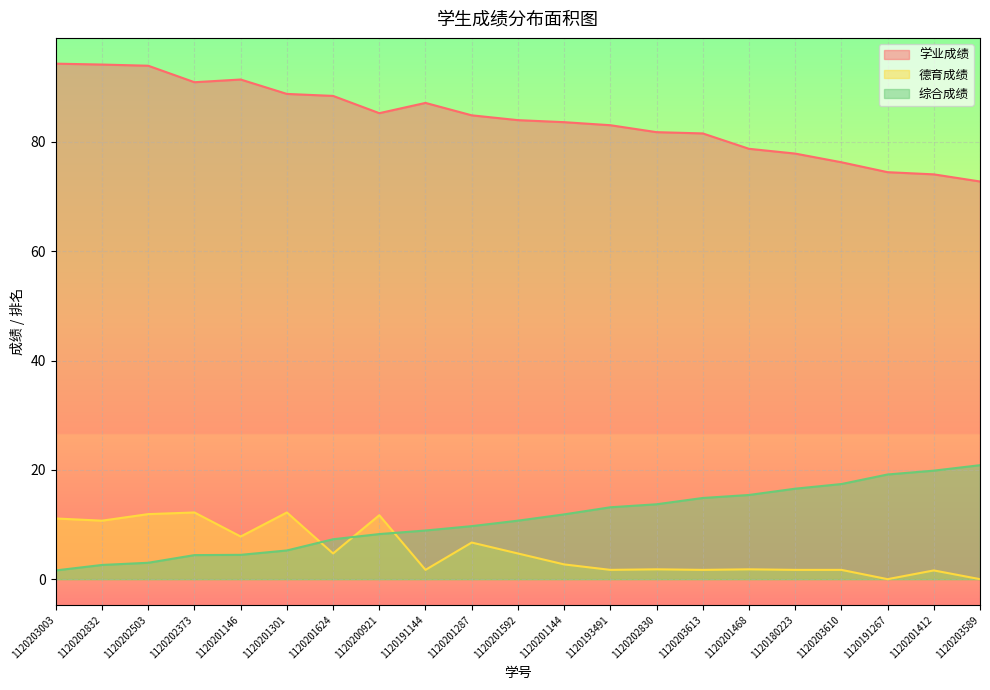

How many values in the 综合成绩 series are below 10?

10